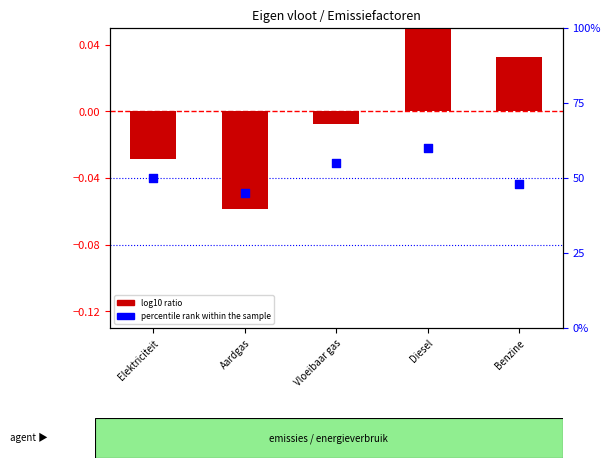

What are all the series names shown in the legend?

log10 ratio, percentile rank within the sample